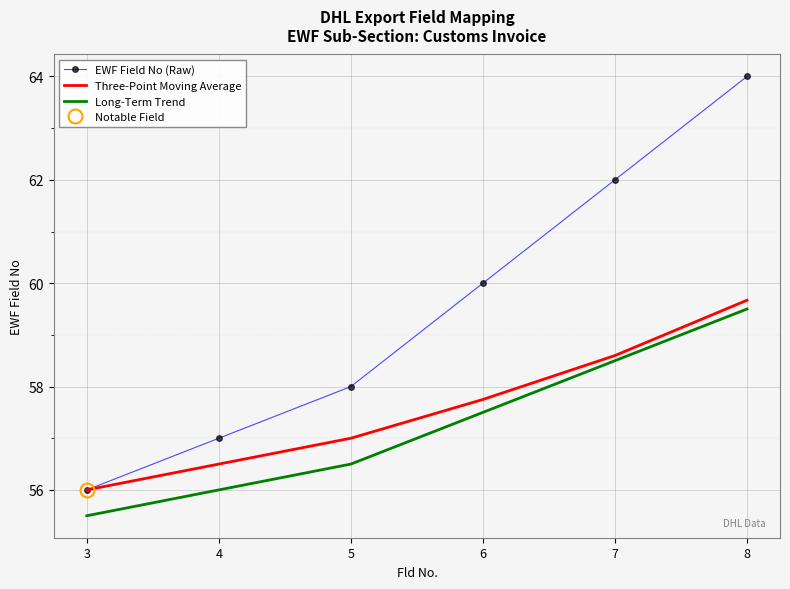

How many categories are shown in the chart?

6